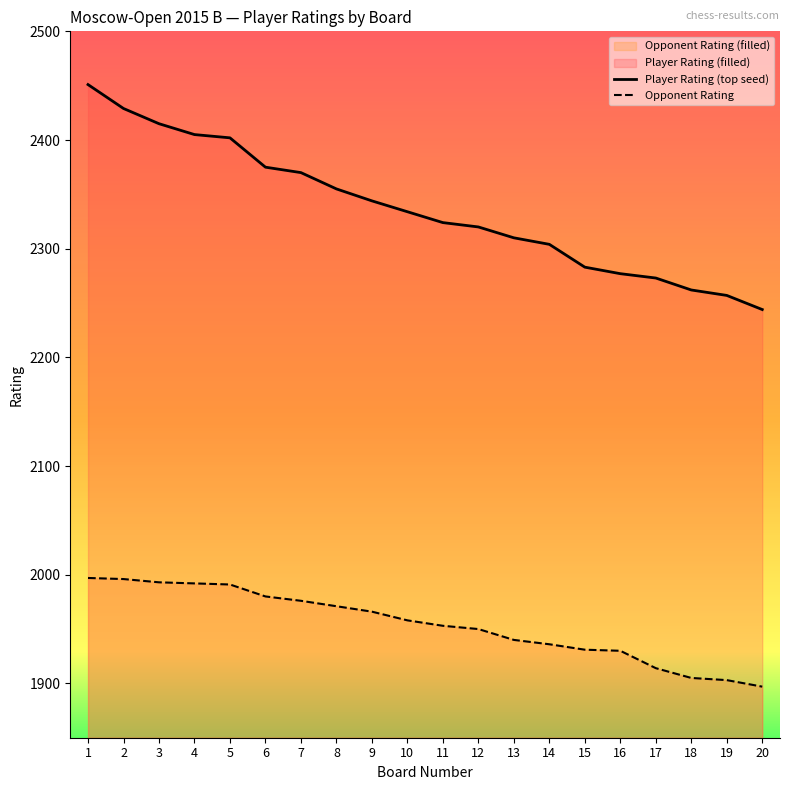

Where is Player Rating (top seed) nearest to the value 2347?

9